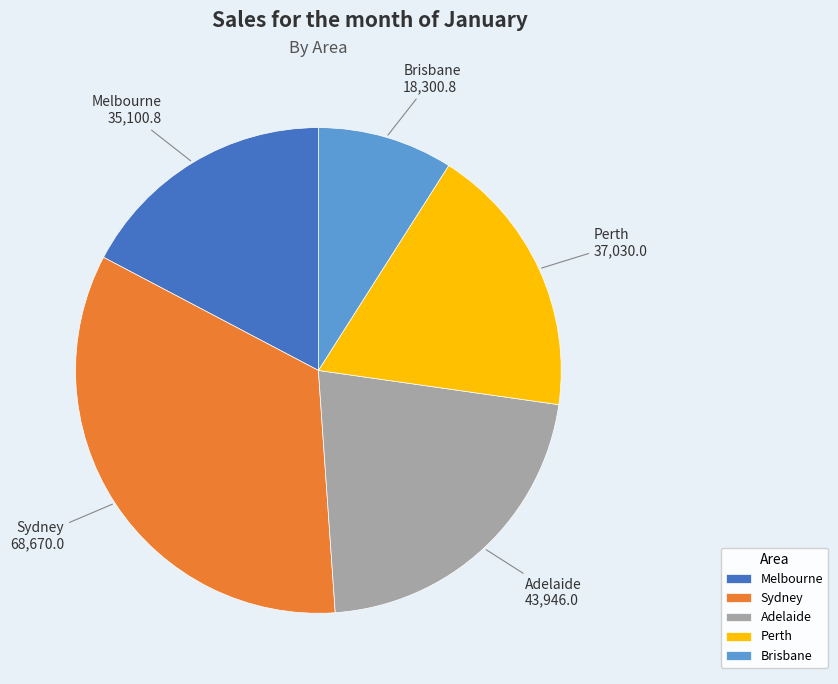

Approximately how many times larger is the value at Melbourne compared to Sydney?

0.5